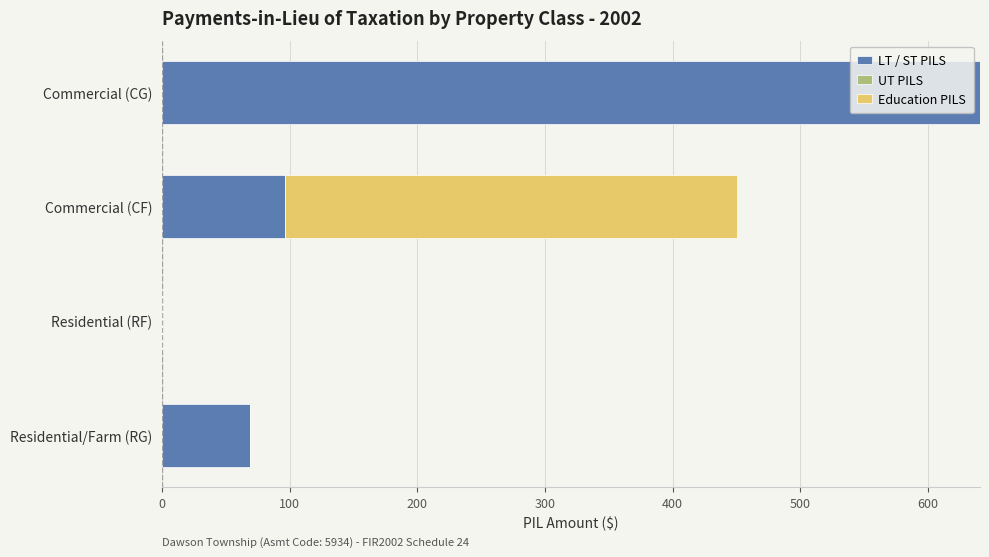

True or false: LT / ST PILS has a value of 146.8 at Commercial (CF).

False